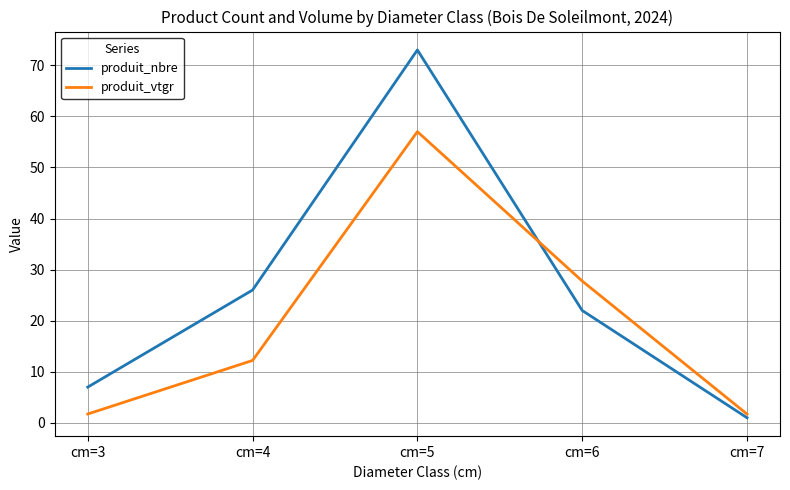

Which label corresponds to the smallest value in the chart?

cm=7